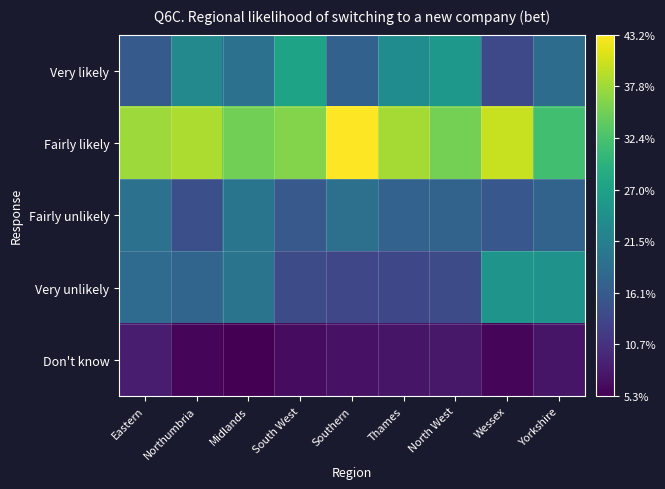

List the series in order of their peak value, highest first.

Fairly likely, Very likely, Very unlikely, Fairly unlikely, Don't know